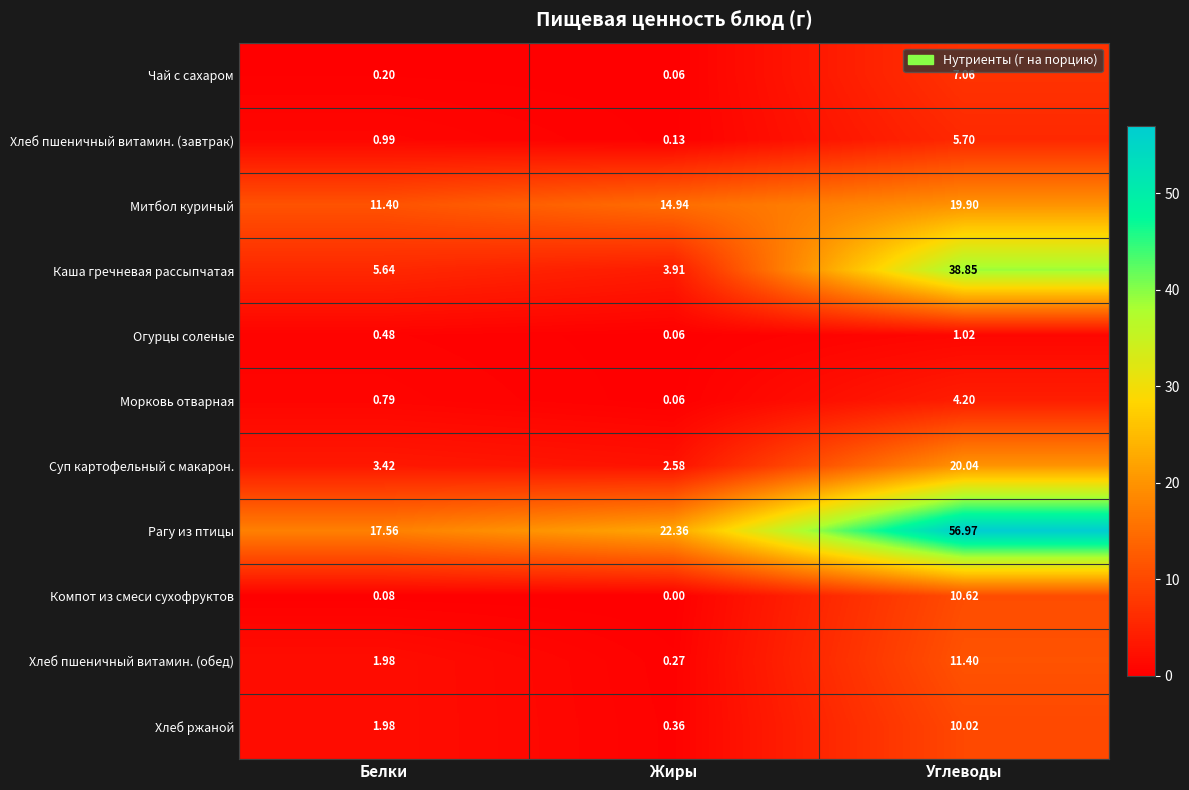

What is the greatest value displayed?

57.0